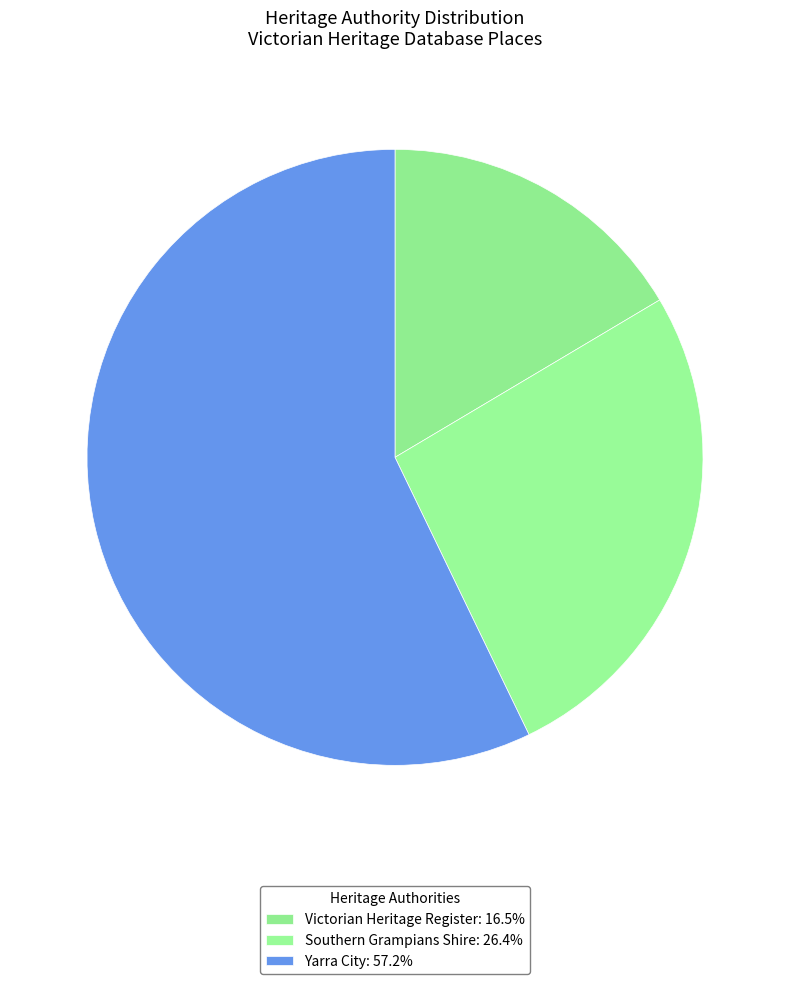

How many slices are in this pie chart?

3